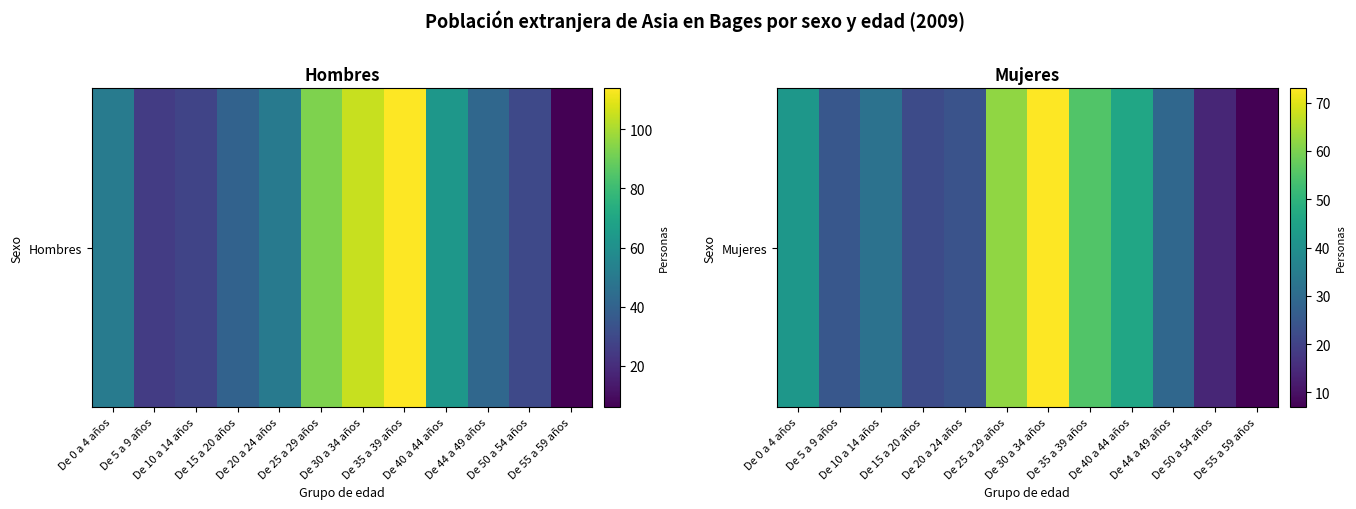

Rank the categories by value from lowest to highest.

De 55 a 59 años, De 50 a 54 años, De 15 a 20 años, De 20 a 24 años, De 5 a 9 años, De 44 a 49 años, De 10 a 14 años, De 0 a 4 años, De 40 a 44 años, De 35 a 39 años, De 25 a 29 años, De 30 a 34 años